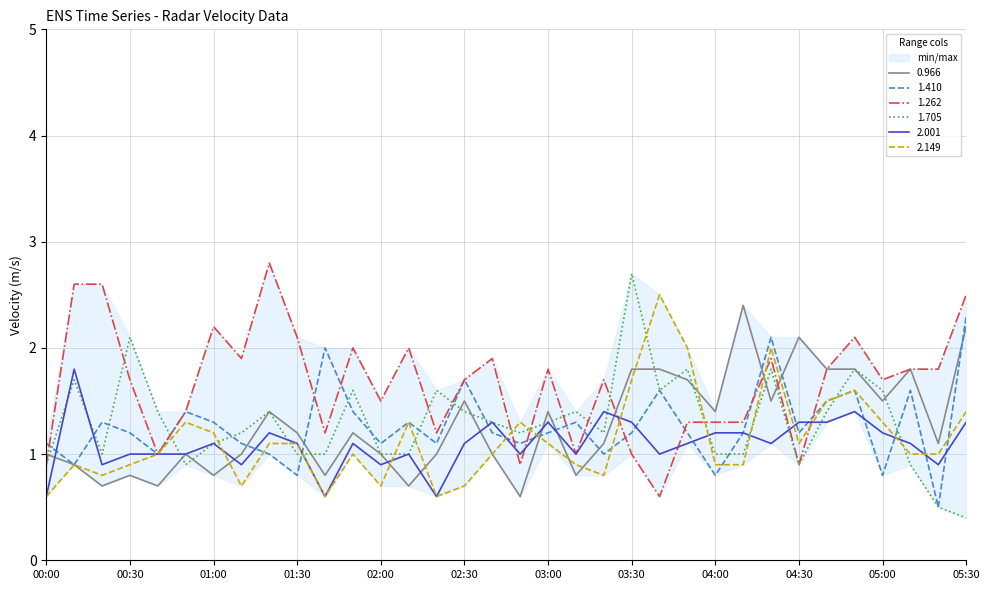

What are all the series names shown in the legend?

0.966, 1.410, 1.262, 1.705, 2.001, 2.149